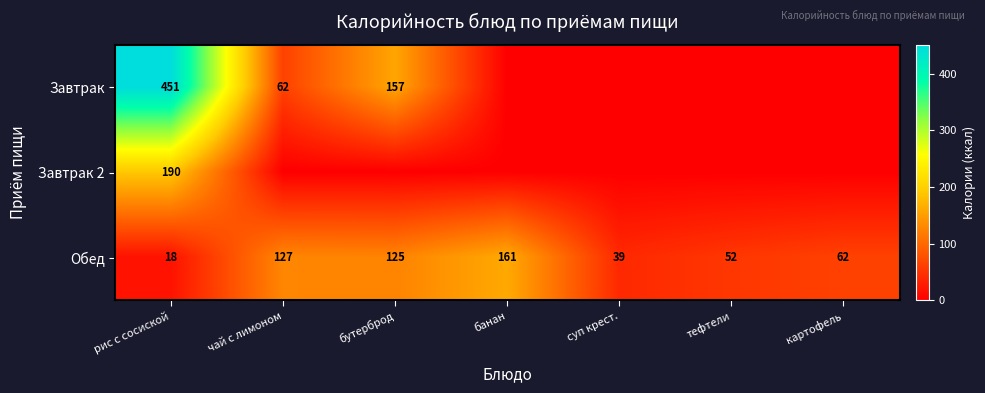

What is the spread (max minus min) of values at рис с сосиской?

433